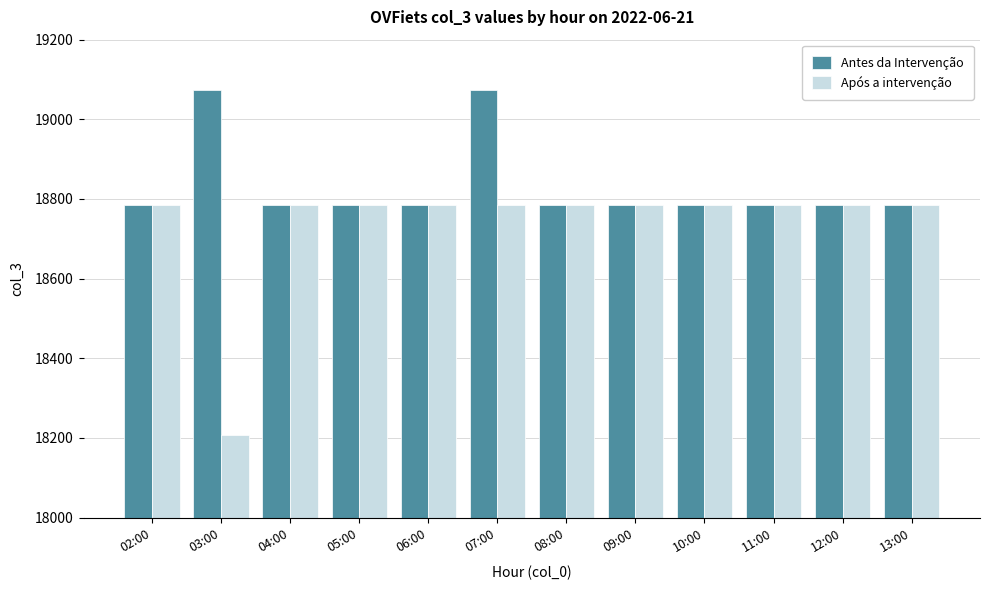

What is the value of the Após a intervenção bar at the 2nd from the left?

18207